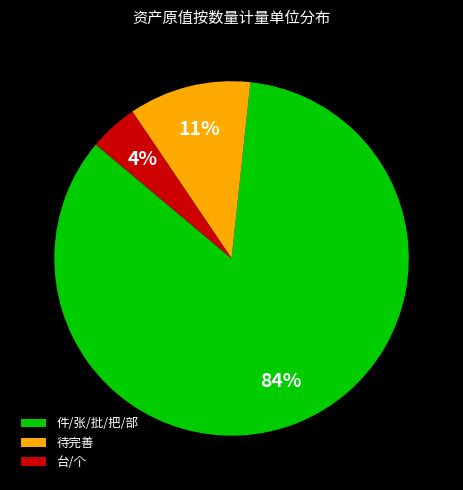

Do 件/张/批/把/部 and 待完善 together represent more than half of the pie?

Yes